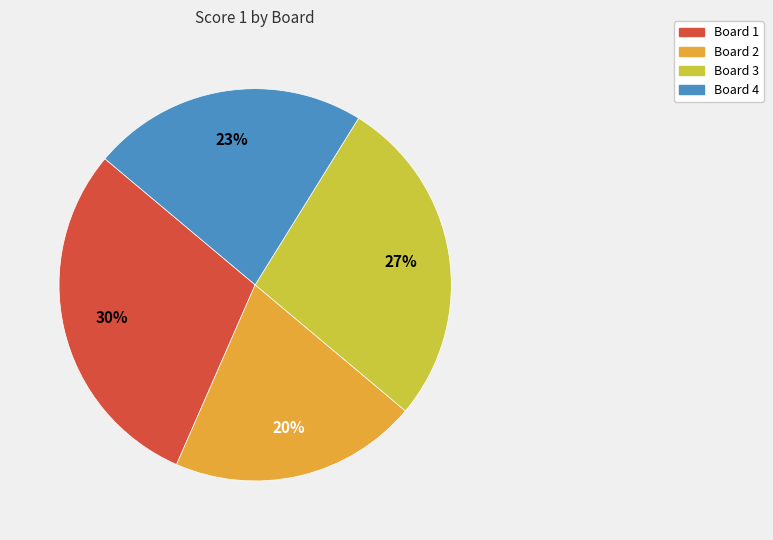

Is the sum of Board 4 and Board 2 greater than half?

No